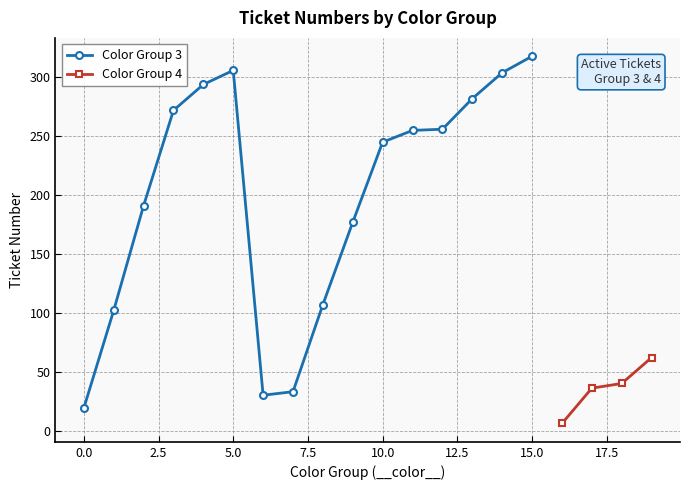

At which category does Color Group 3 reach its first local peak?

5.0